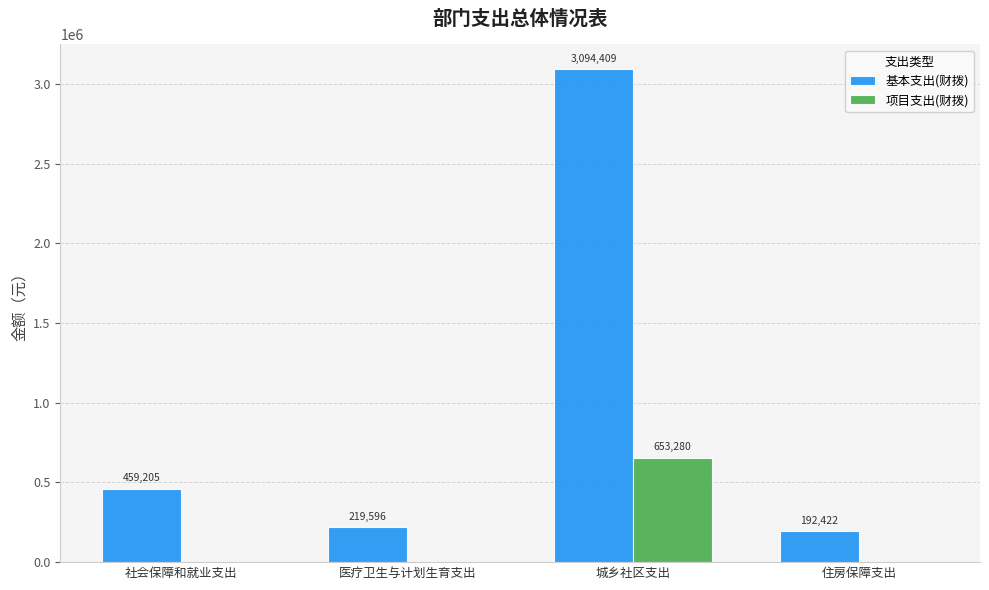

What is the greatest value displayed?

3094409.4